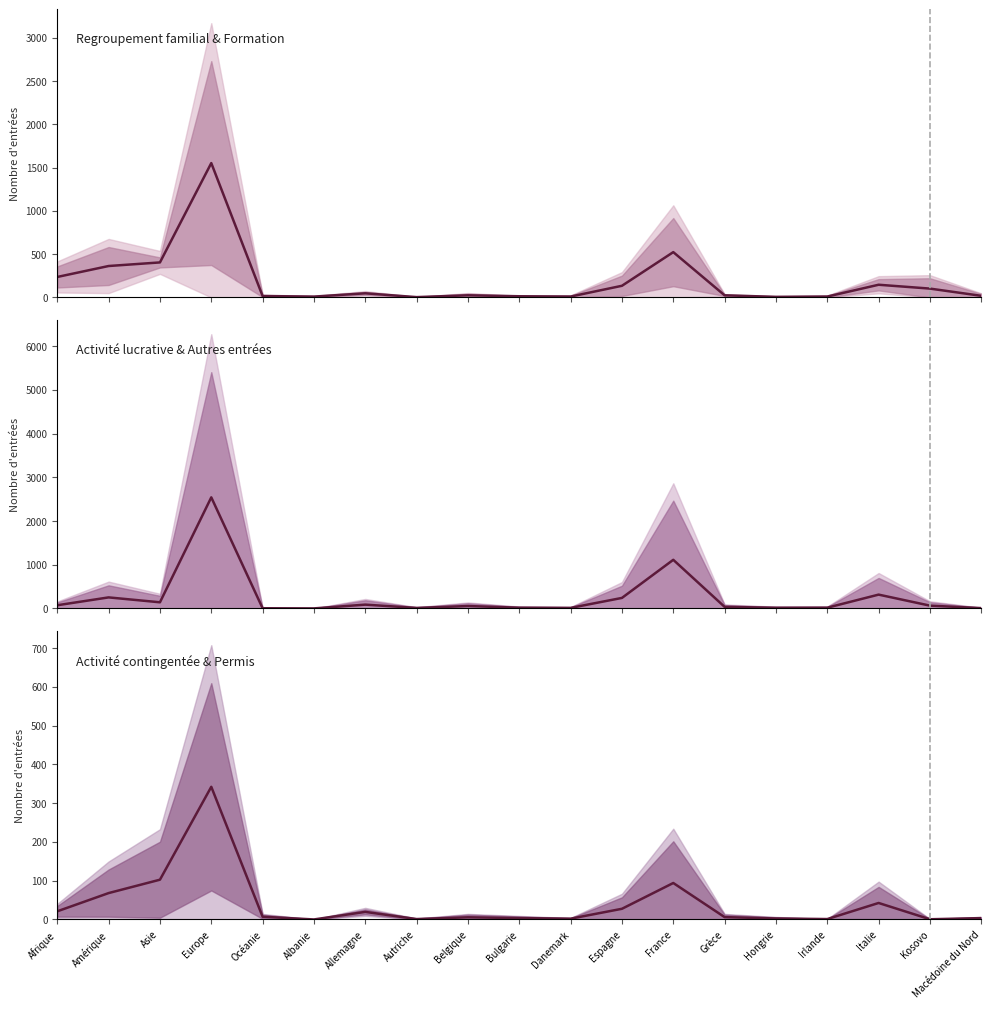

Between Danemark and Bulgarie, which is larger?

Bulgarie